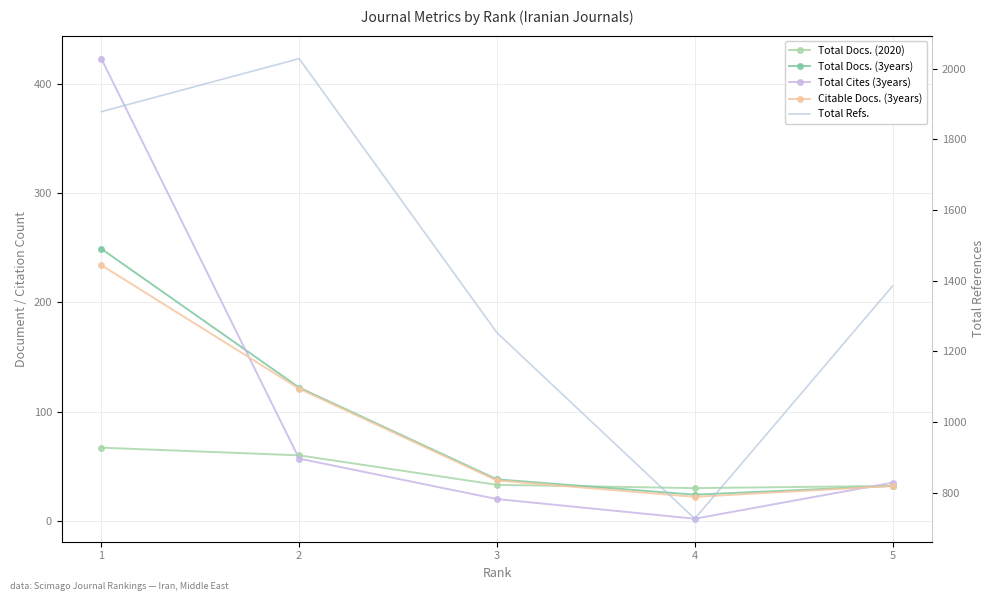

Where is Citable Docs. (3years) nearest to the value 128?

2